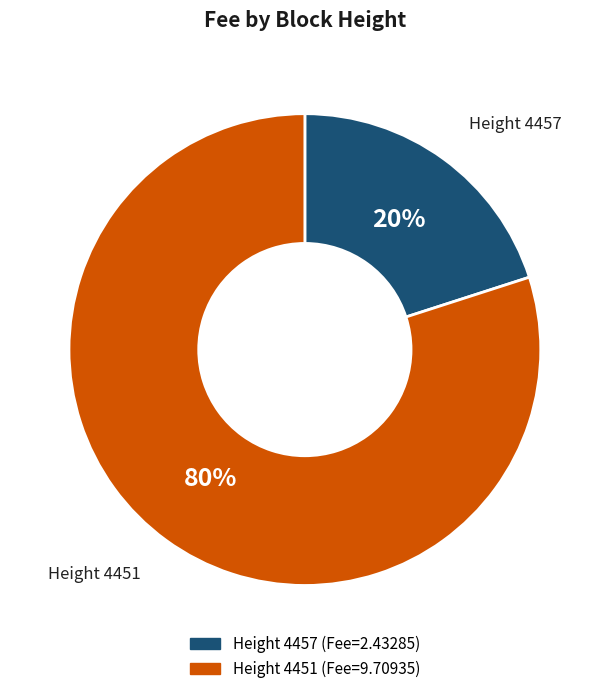

Is there any slice that represents more than half of the pie?

Yes